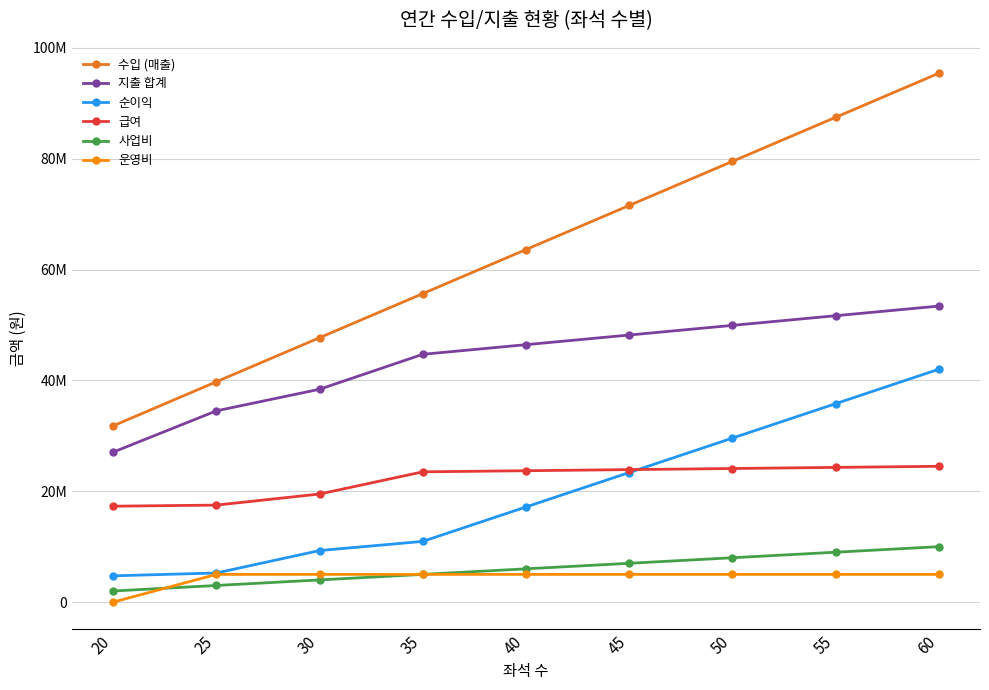

The 수입 (매출) series shows 32023715 at 30. True or false?

False